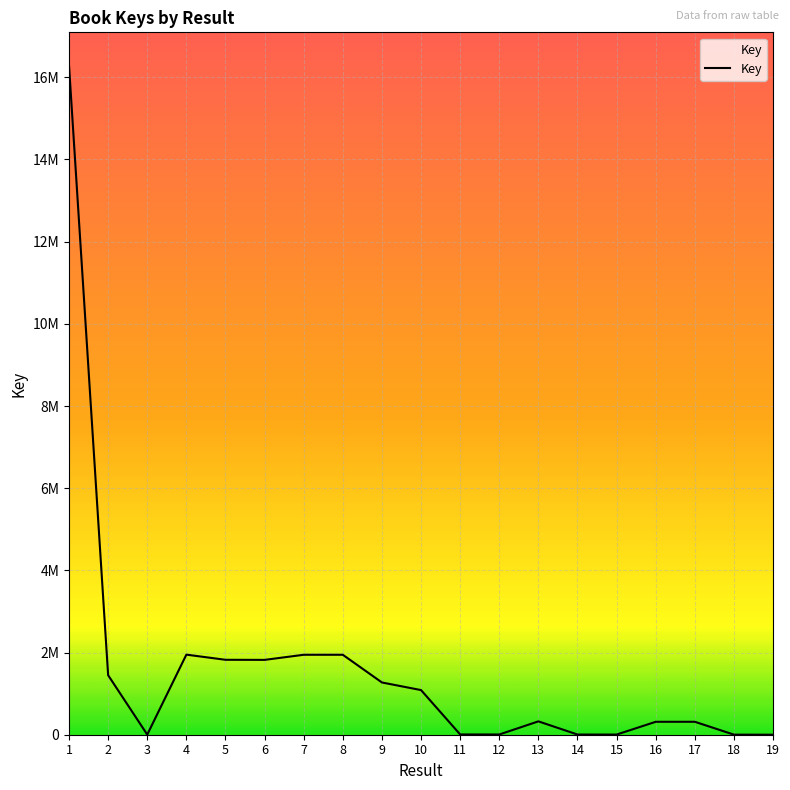

True or false: the data shows 1308701 at 4.

False